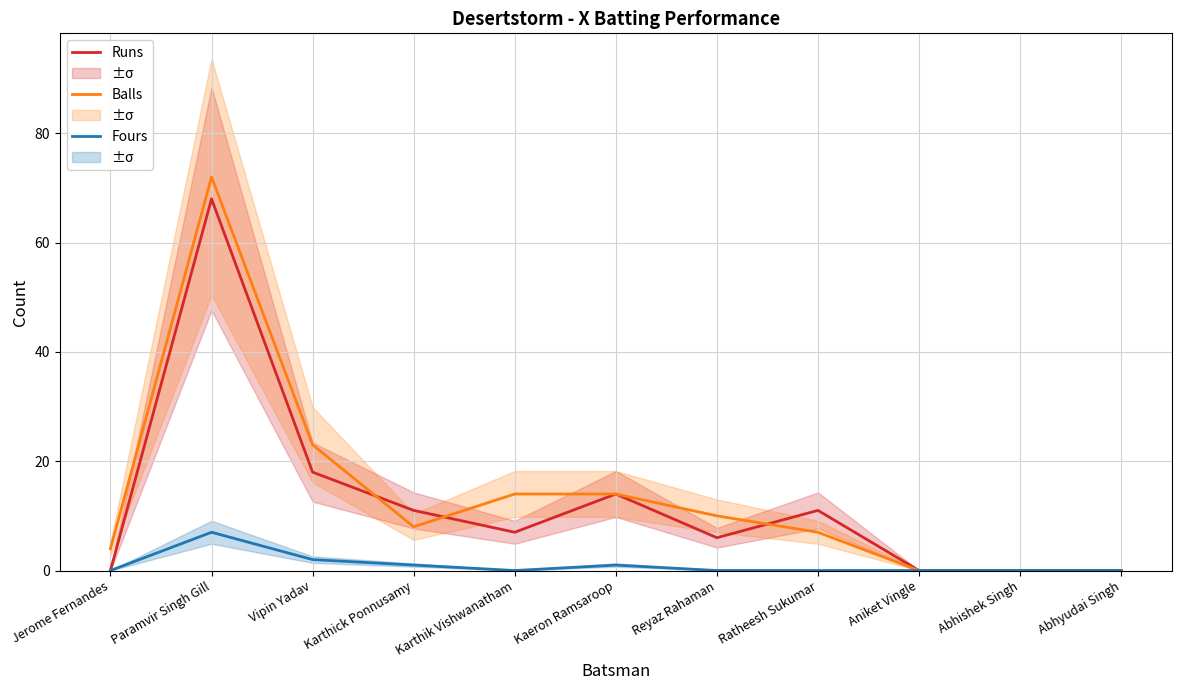

List the labels in order of Runs value, smallest first.

Jerome Fernandes, Aniket Vingle, Abhishek Singh, Abhyudai Singh, Reyaz Rahaman, Karthik Vishwanatham, Karthick Ponnusamy, Ratheesh Sukumar, Kaeron Ramsaroop, Vipin Yadav, Paramvir Singh Gill